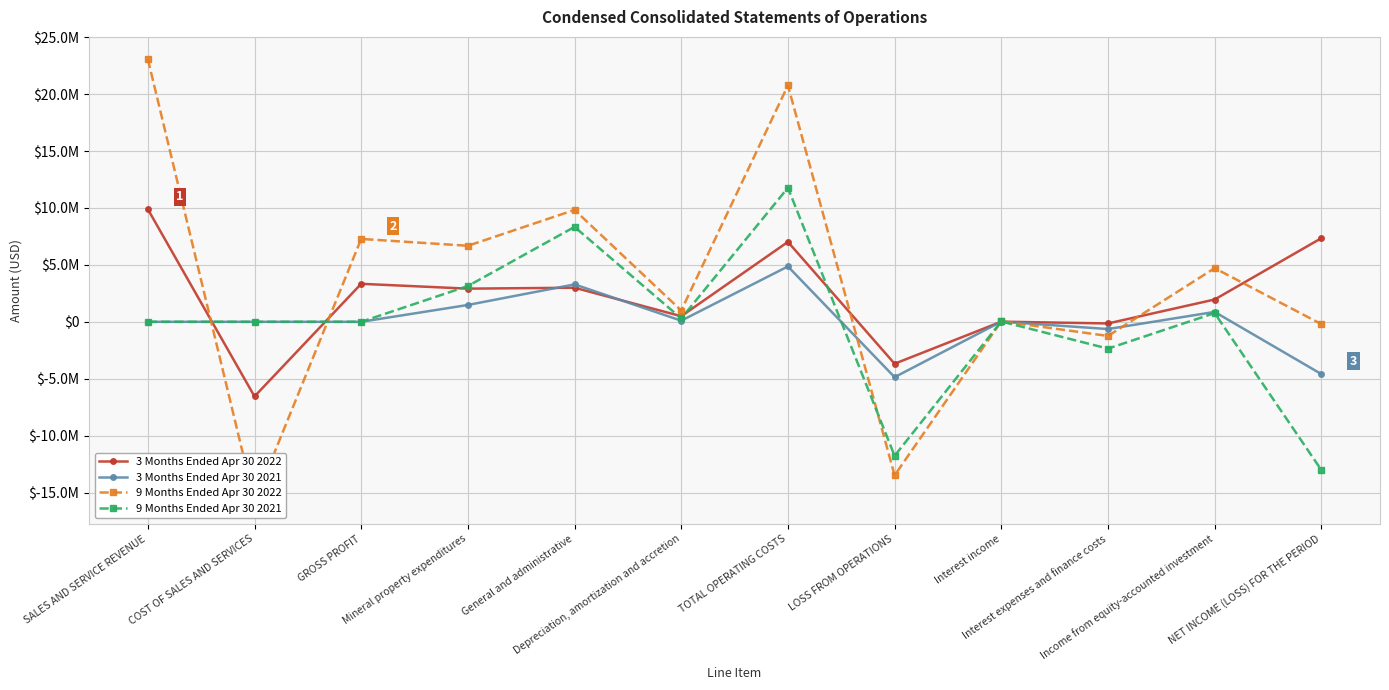

What is the label of the 5th point from the right?

LOSS FROM OPERATIONS